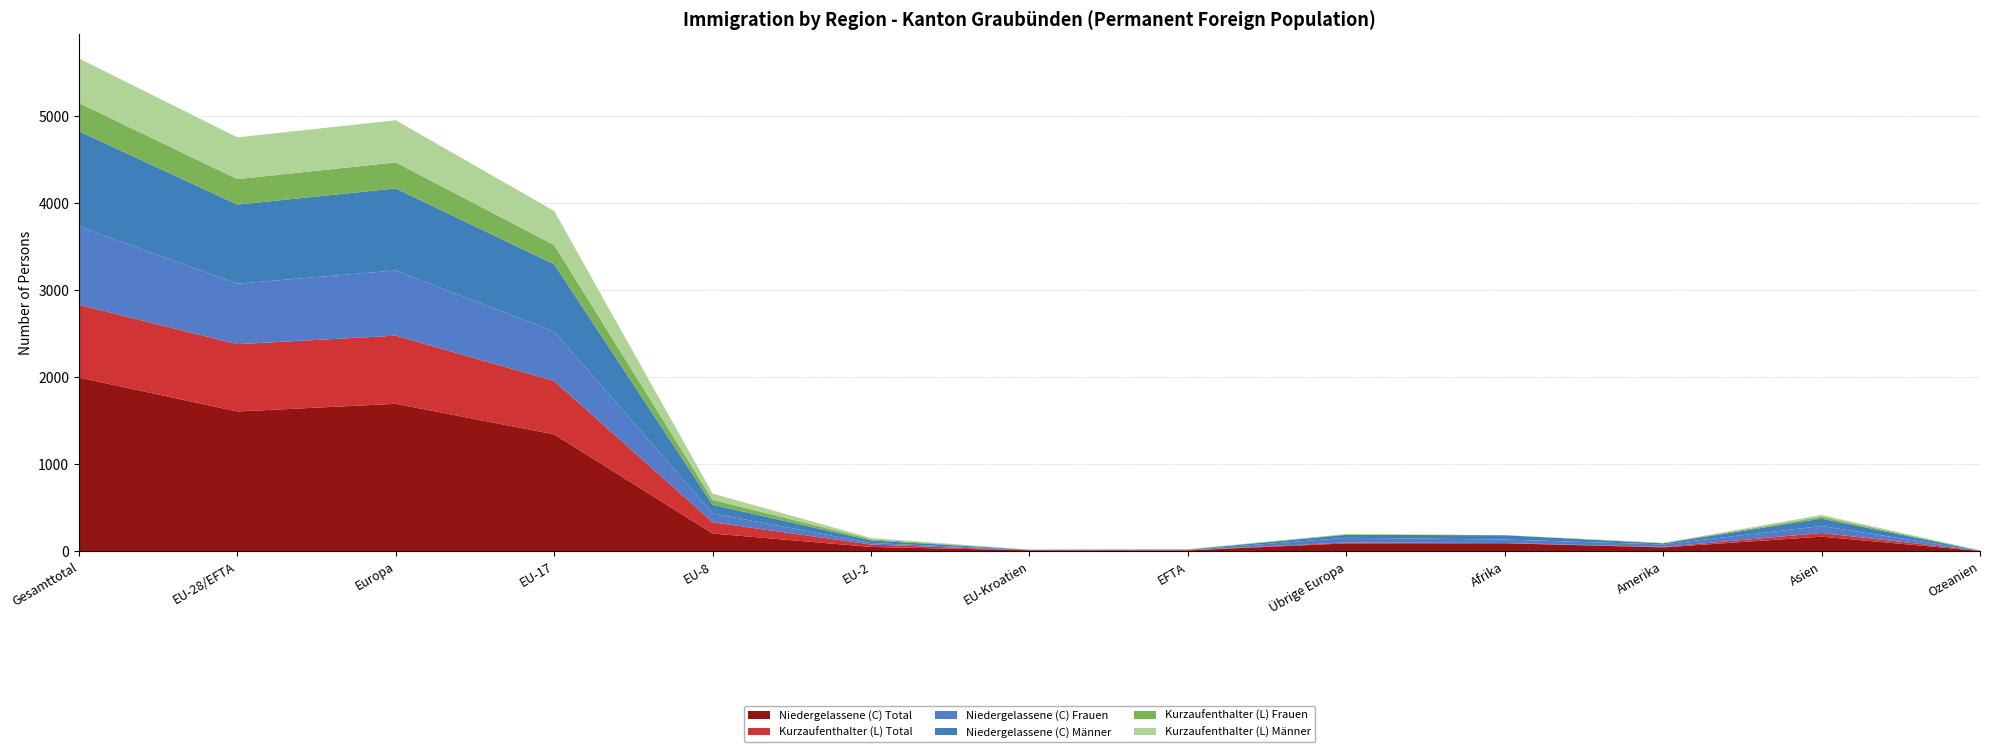

Reading right to left, transcribe all the data shown in this chart.

Niedergelassene (C) Total: Ozeanien=1	Asien=165	Amerika=42	Afrika=89	Übrige Europa=88	EFTA=7	EU-Kroatien=8	EU-2=47	EU-8=201	EU-17=1340	Europa=1691	EU-28/EFTA=1603	Gesamttotal=1993
Kurzaufenthalter (L) Total: Ozeanien=3	Asien=42	Amerika=5	Afrika=3	Übrige Europa=10	EFTA=3	EU-Kroatien=0	EU-2=28	EU-8=129	EU-17=613	Europa=783	EU-28/EFTA=773	Gesamttotal=836
Niedergelassene (C) Frauen: Ozeanien=1	Asien=80	Amerika=29	Afrika=40	Übrige Europa=54	EFTA=2	EU-Kroatien=6	EU-2=17	EU-8=102	EU-17=568	Europa=749	EU-28/EFTA=695	Gesamttotal=900
Niedergelassene (C) Männer: Ozeanien=0	Asien=85	Amerika=13	Afrika=49	Übrige Europa=34	EFTA=5	EU-Kroatien=2	EU-2=30	EU-8=99	EU-17=772	Europa=942	EU-28/EFTA=908	Gesamttotal=1093
Kurzaufenthalter (L) Frauen: Ozeanien=1	Asien=22	Amerika=1	Afrika=1	Übrige Europa=6	EFTA=2	EU-Kroatien=0	EU-2=13	EU-8=57	EU-17=221	Europa=299	EU-28/EFTA=293	Gesamttotal=324
Kurzaufenthalter (L) Männer: Ozeanien=2	Asien=20	Amerika=4	Afrika=2	Übrige Europa=4	EFTA=1	EU-Kroatien=0	EU-2=15	EU-8=72	EU-17=392	Europa=484	EU-28/EFTA=480	Gesamttotal=512